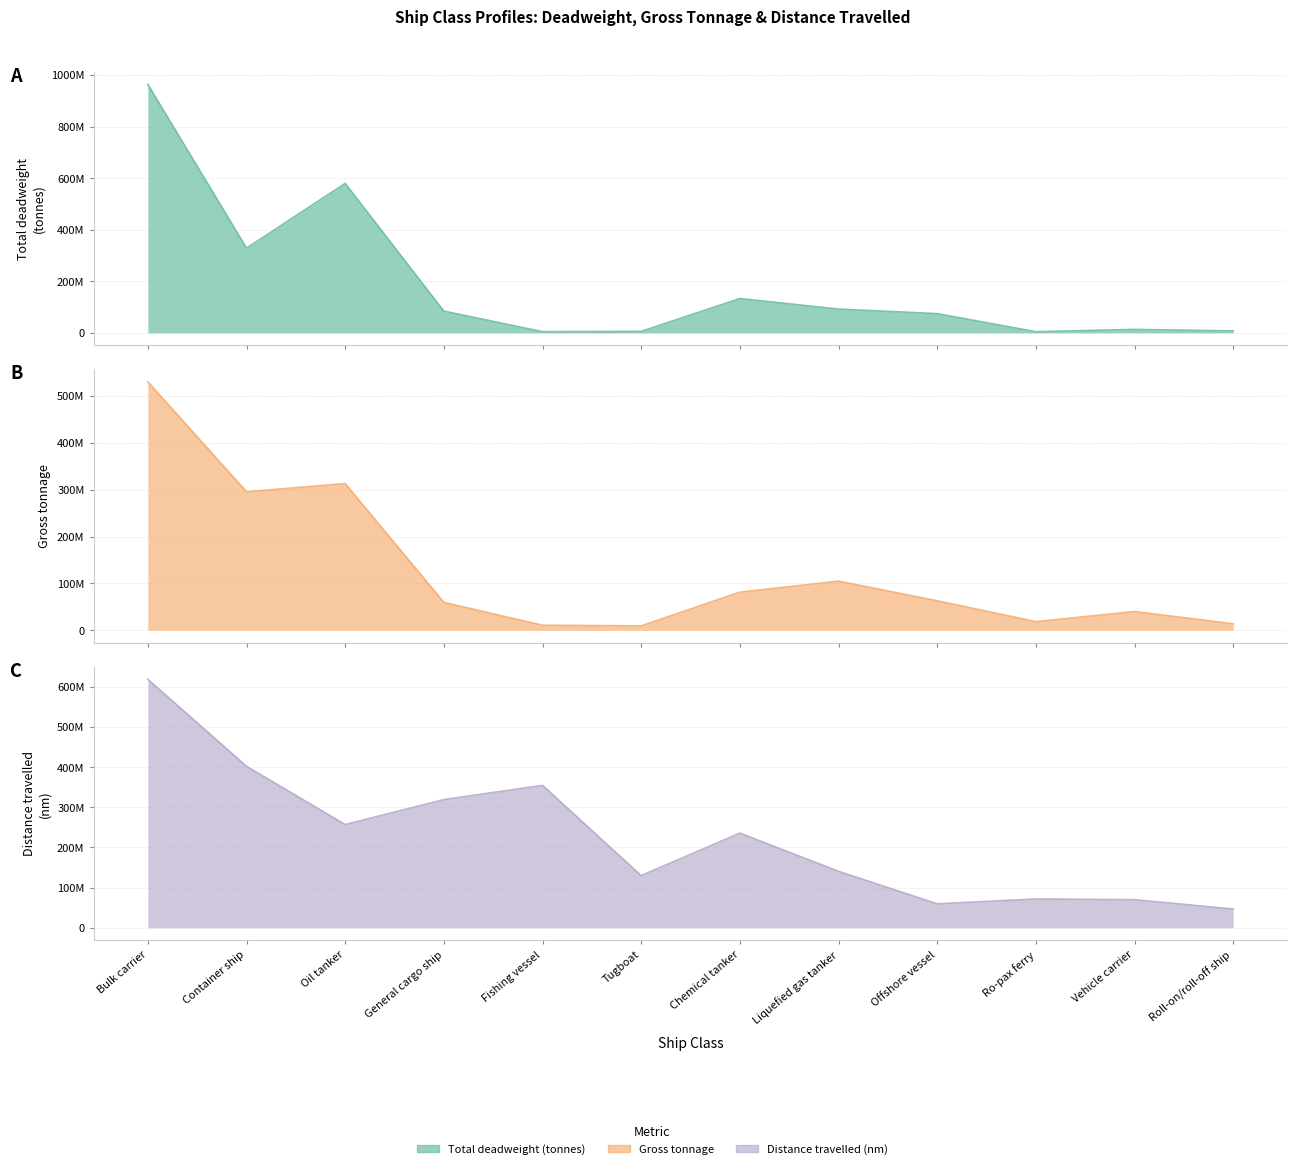

Does the chart display data point markers on the line(s)?

No